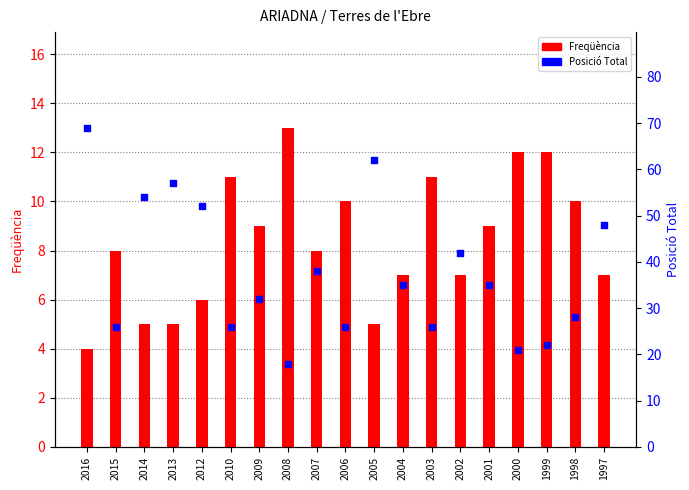

Which series contains the highest Y value?

Posició Total